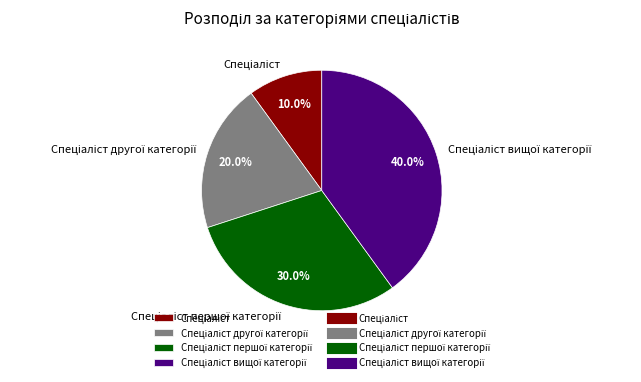

Does any single category account for the majority?

No